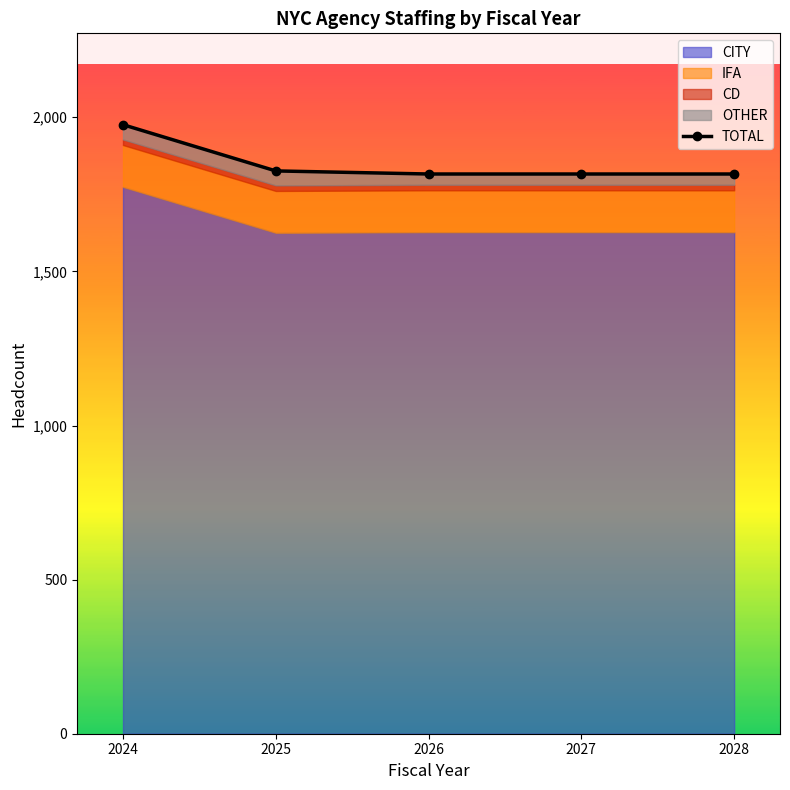

What is the average value?

1850